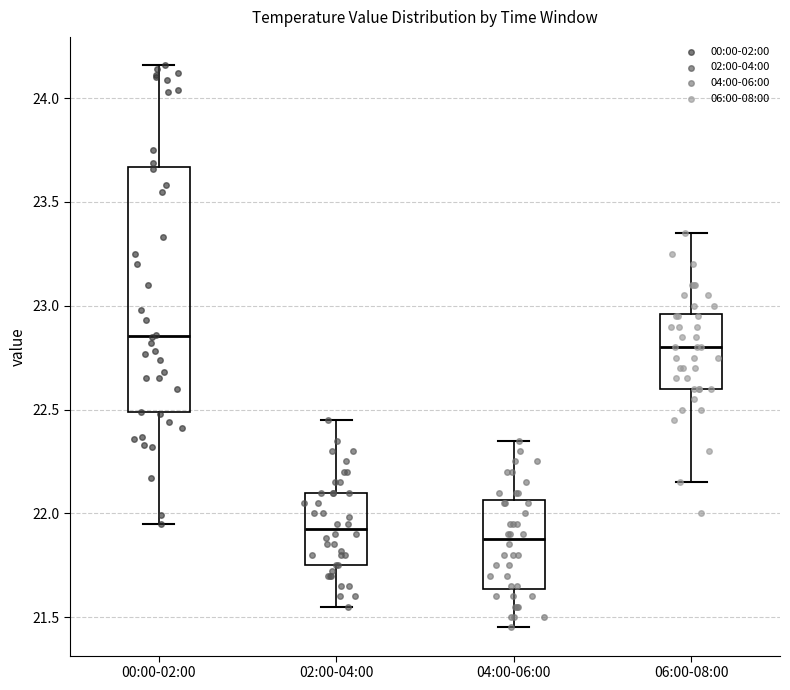

Which box is the tallest, from its lower edge to its upper edge?

00:00-02:00